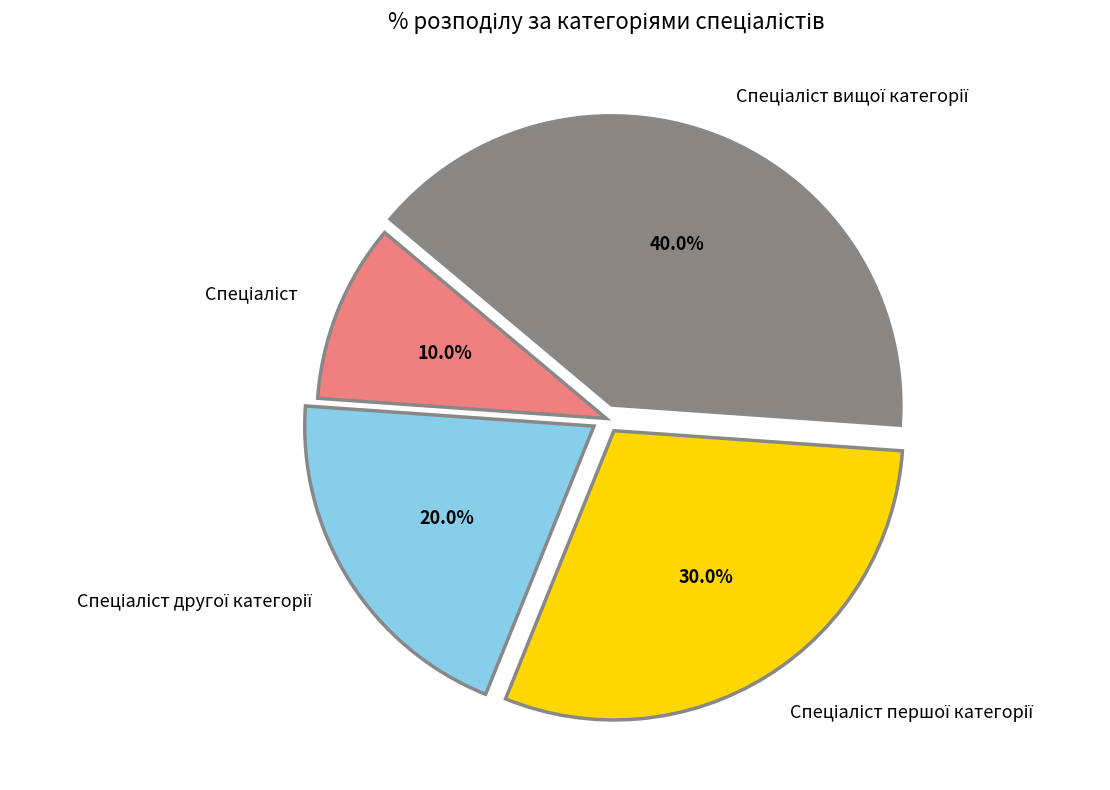

Is there any slice that represents more than half of the pie?

No